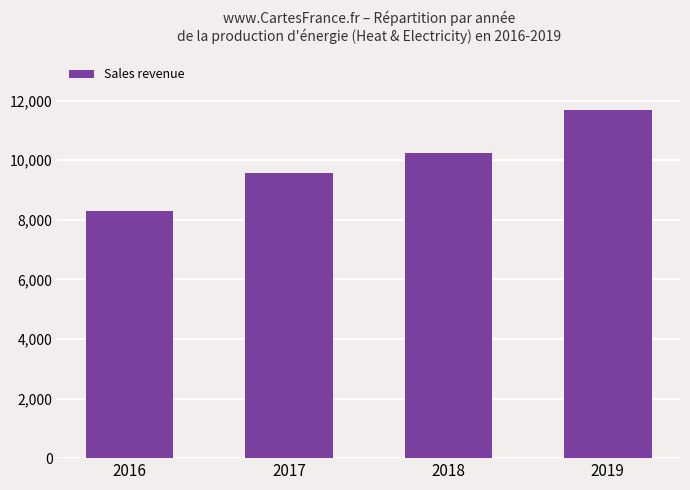

Reading left to right, list all the values displayed in this chart.

2016=8291.0	2017=9557.5	2018=10230.6	2019=11699.3